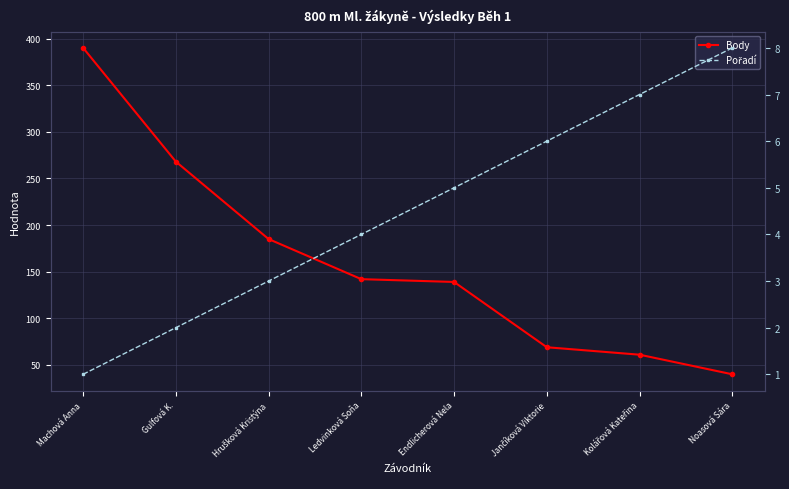

What is the approximate value of Pořadí at Hrušková Kristýna?

3